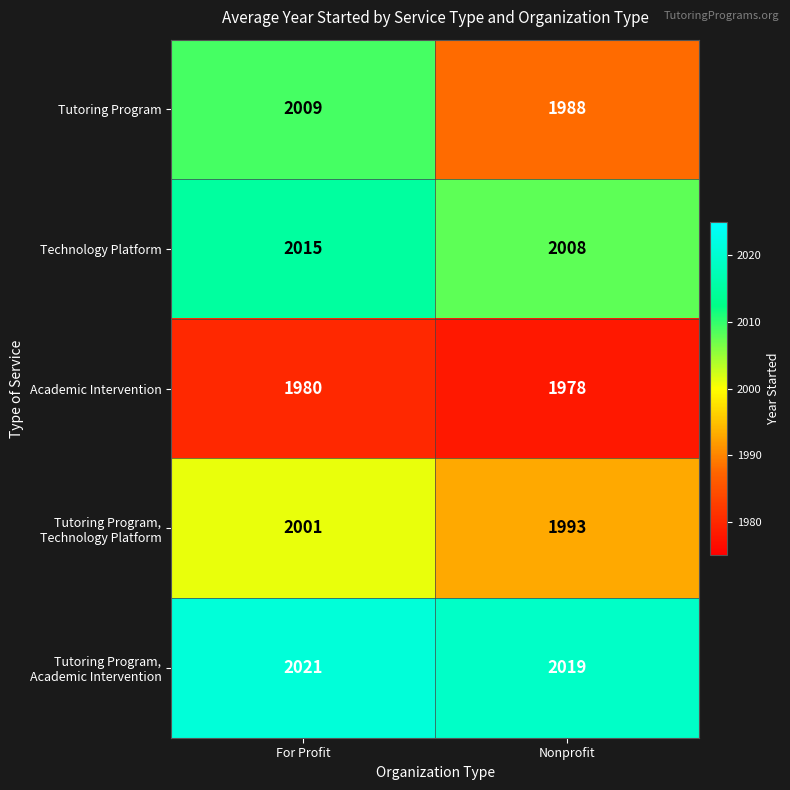

What value does the Technology Platform series have at For Profit?

2015